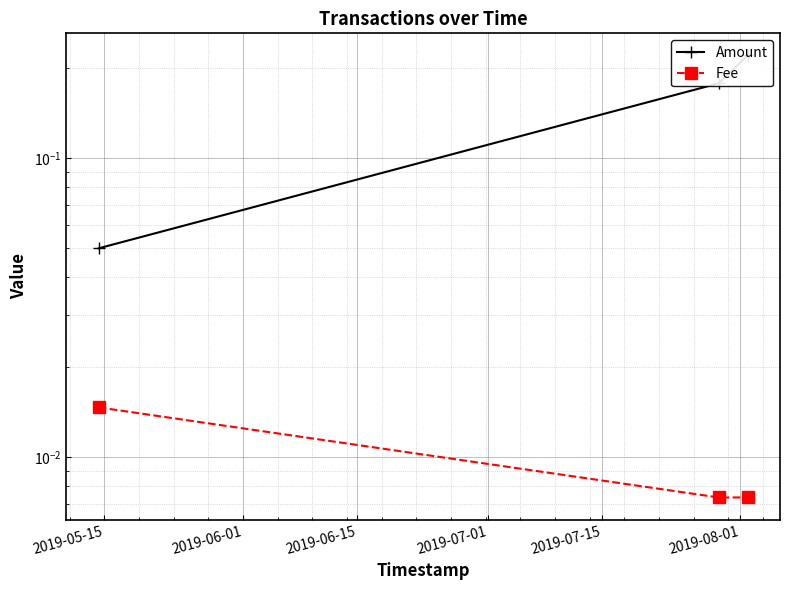

True or false: Fee has a value of 0.0 at 2019-06-01.

False